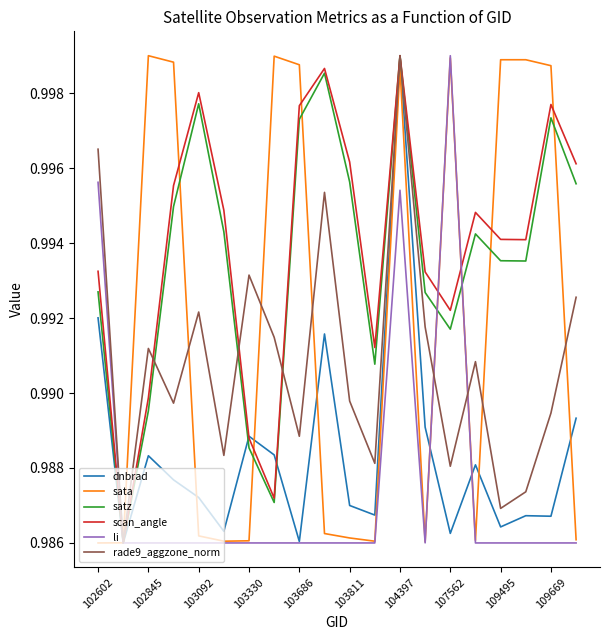

Reading left to right, list all the values displayed in this chart.

dnbrad: 1.0	1.0	1.0	1.0	1.0	1.0	1.0	1.0	1.0	1.0	1.0	1.0	1.0	1.0	1.0	1.0	1.0	1.0	1.0	1.0
sata: 1.0	1.0	1.0	1.0	1.0	1.0	1.0	1.0	1.0	1.0	1.0	1.0	1.0	1.0	1.0	1.0	1.0	1.0	1.0	1.0
satz: 1.0	1.0	1.0	1.0	1.0	1.0	1.0	1.0	1.0	1.0	1.0	1.0	1.0	1.0	1.0	1.0	1.0	1.0	1.0	1.0
scan_angle: 1.0	1.0	1.0	1.0	1.0	1.0	1.0	1.0	1.0	1.0	1.0	1.0	1.0	1.0	1.0	1.0	1.0	1.0	1.0	1.0
li: 1.0	1.0	1.0	1.0	1.0	1.0	1.0	1.0	1.0	1.0	1.0	1.0	1.0	1.0	1.0	1.0	1.0	1.0	1.0	1.0
rade9_aggzone_norm: 1.0	1.0	1.0	1.0	1.0	1.0	1.0	1.0	1.0	1.0	1.0	1.0	1.0	1.0	1.0	1.0	1.0	1.0	1.0	1.0